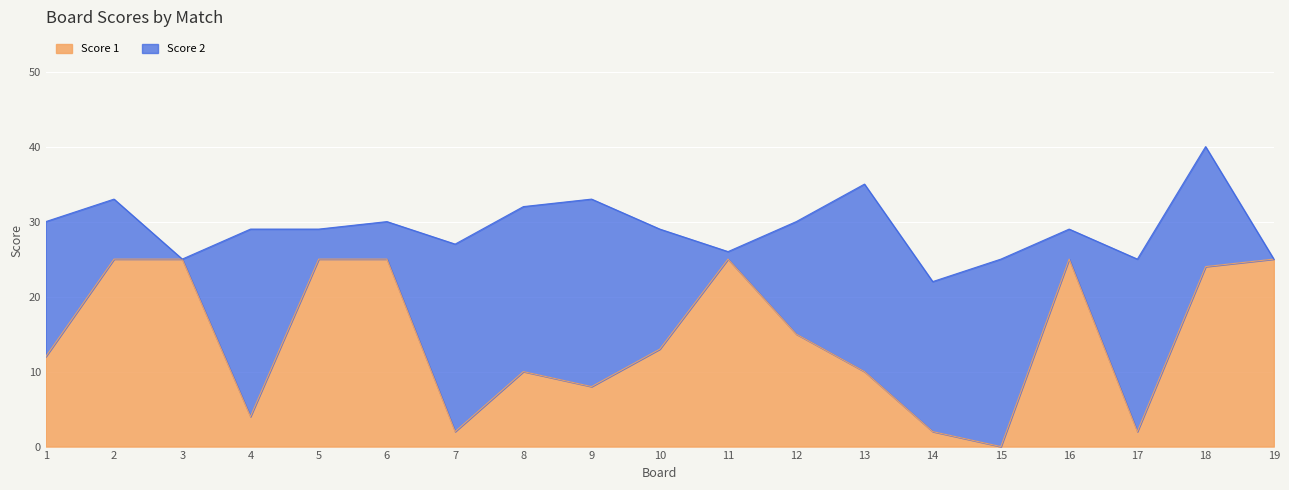

Rank the categories by value from lowest to highest.

15, 7, 14, 17, 4, 9, 8, 13, 1, 10, 12, 18, 2, 3, 5, 6, 11, 16, 19